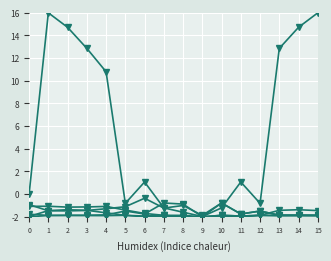

Count the number of data series in this chart.

6